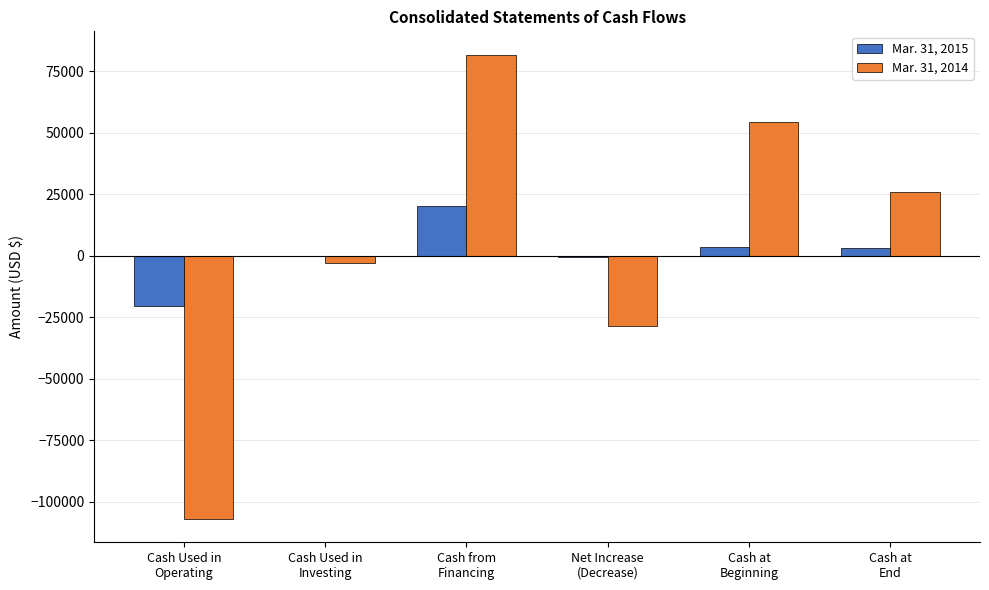

True or false: Mar. 31, 2014 has a value of 80163 at Cash at
Beginning.

False